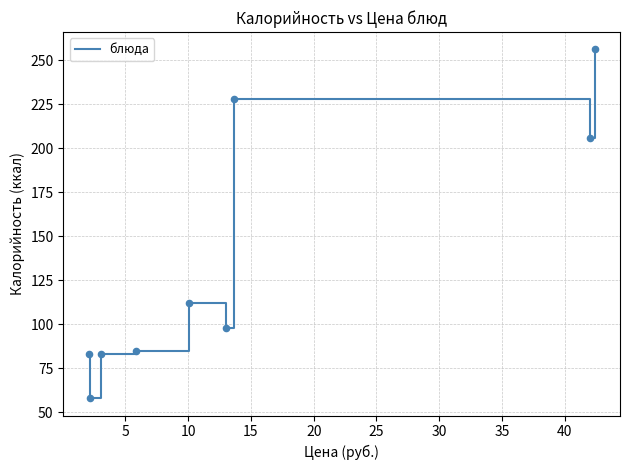

What is the maximum value shown in the chart?

256